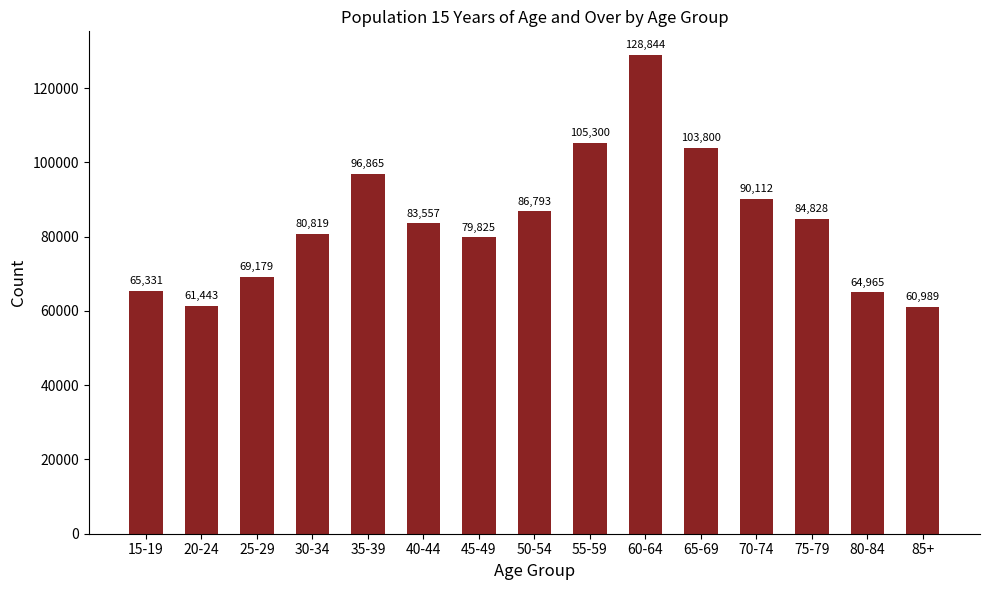

What is the difference between the second highest and minimum values?

44311